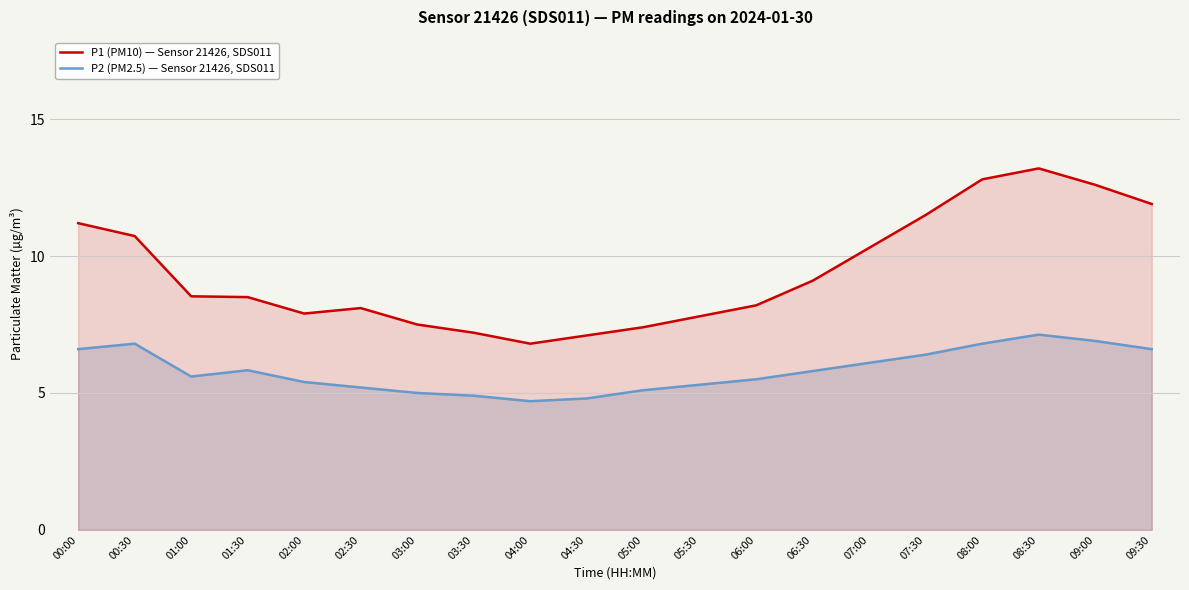

Where is the first local maximum for P1 (PM10) — Sensor 21426, SDS011?

02:30